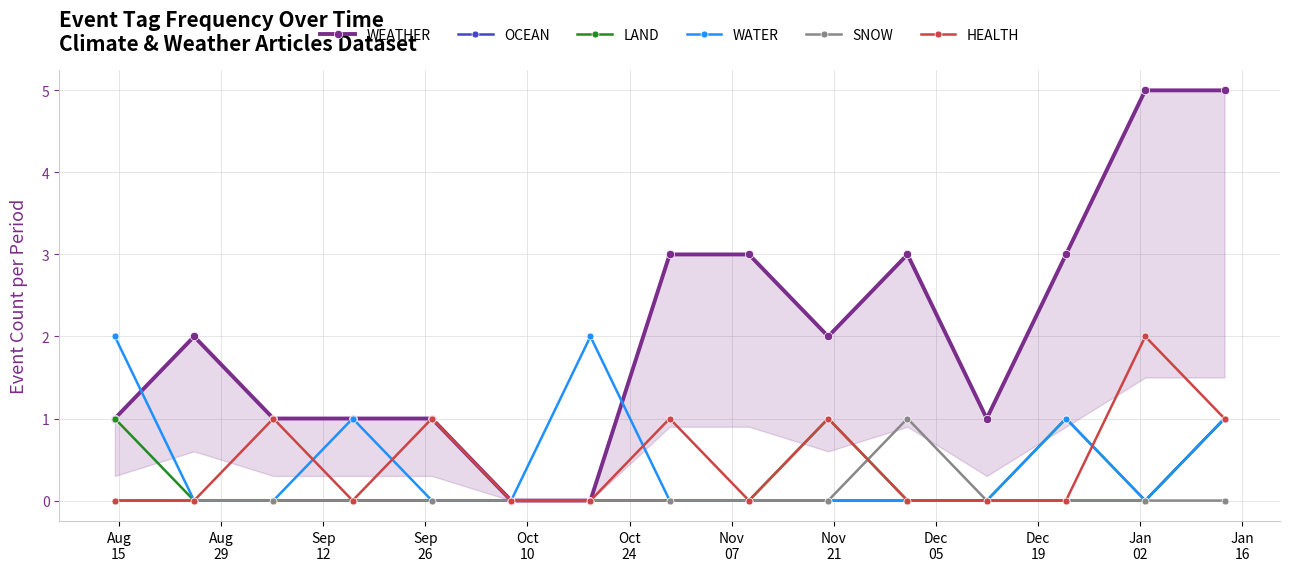

Count the WATER values in the range 0 to 1.

13